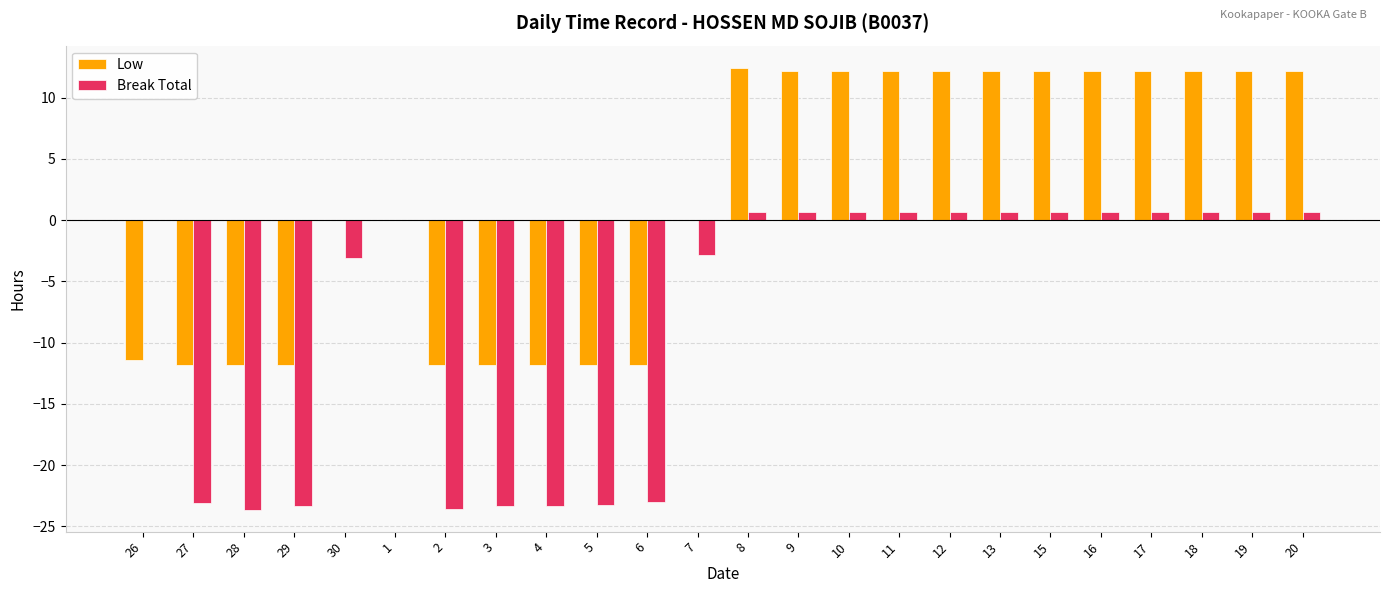

How many values in the Low series exceed 12?

12